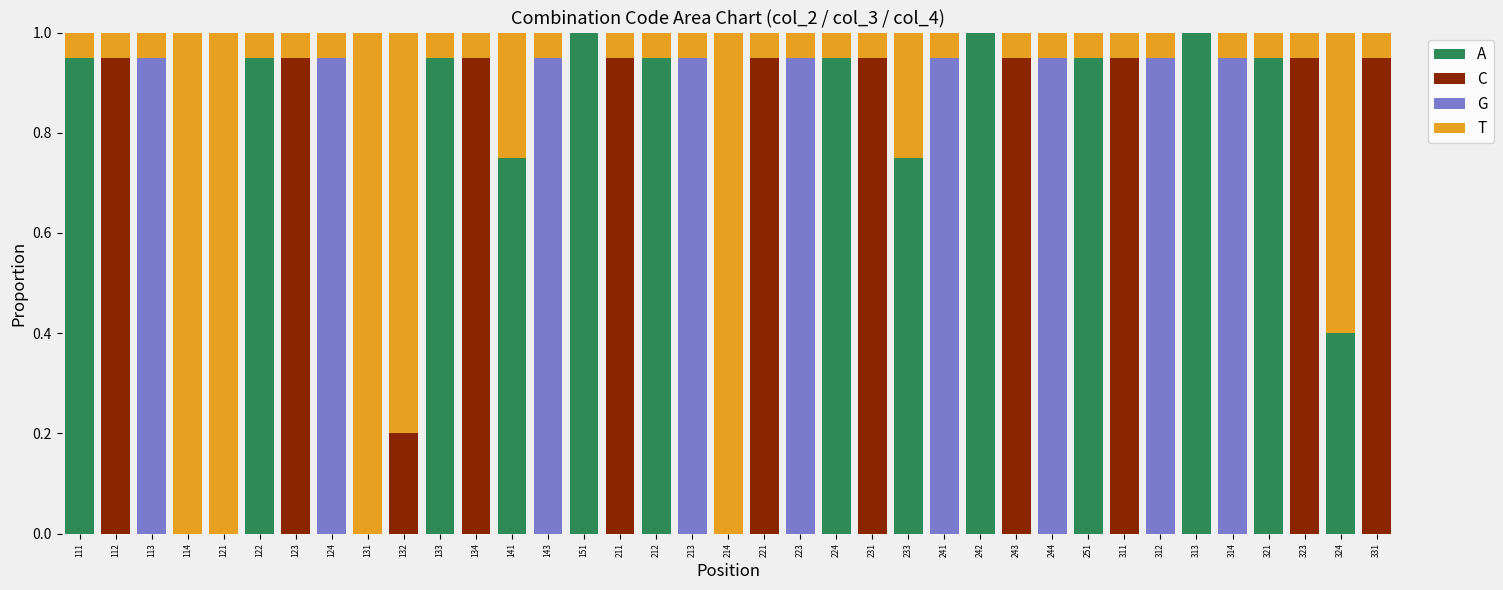

What is the maximum value for A?

1.0